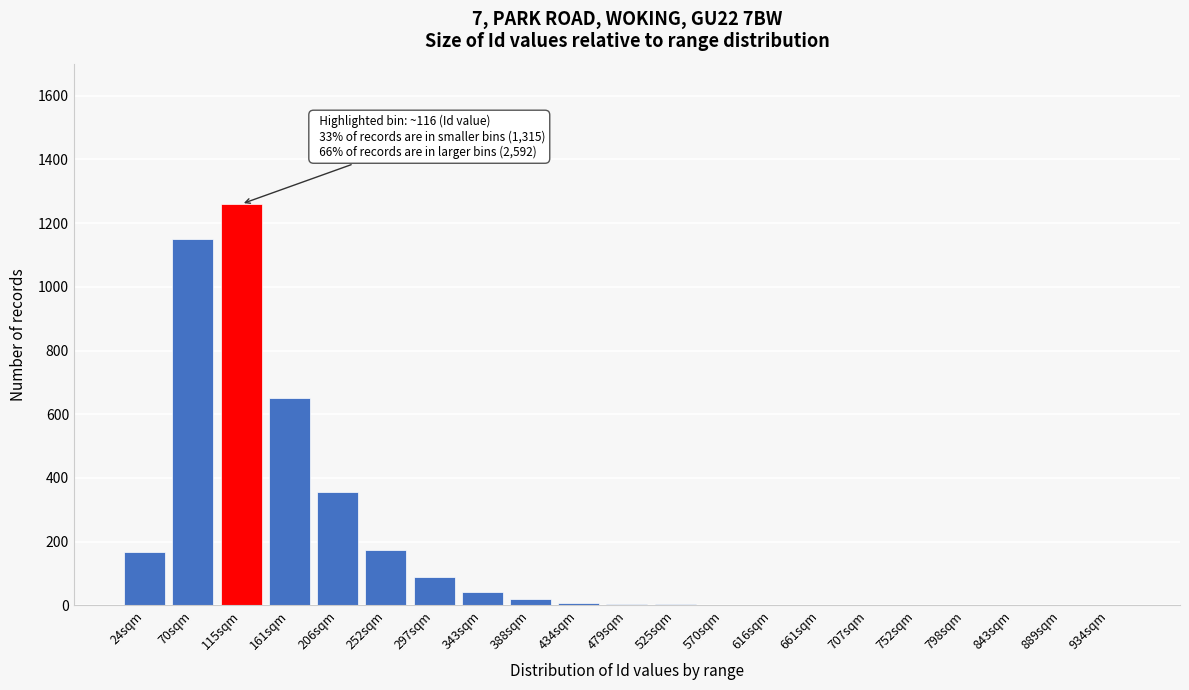

The value at 206sqm is 355. True or false?

True